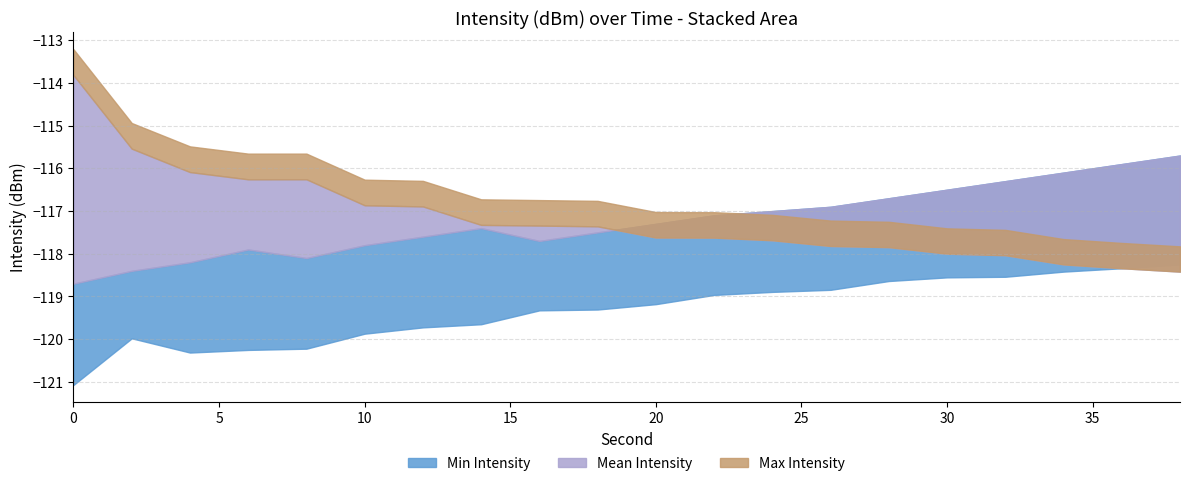

How many data points in Mean Intensity are less than -117?

12